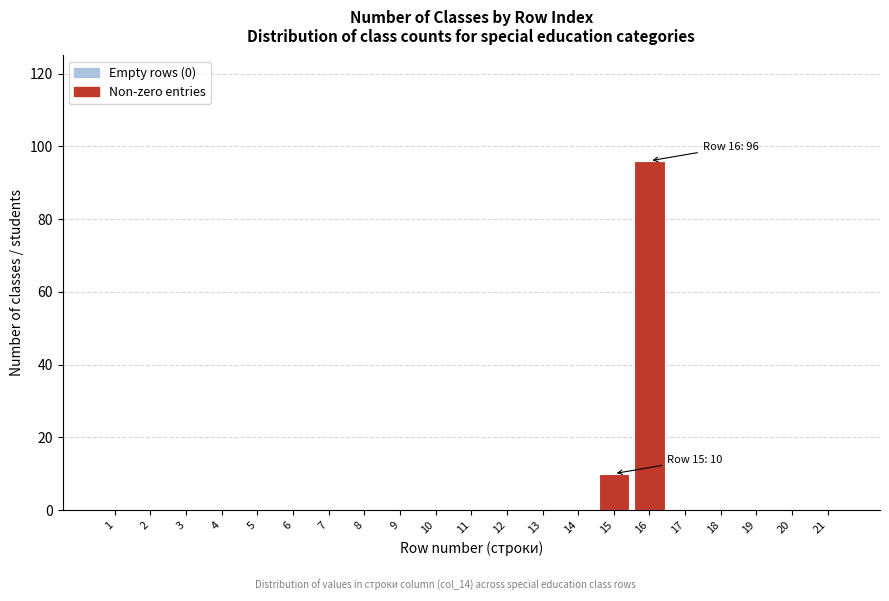

Reading left to right, transcribe all the data shown in this chart.

1=0	2=0	3=0	4=0	5=0	6=0	7=0	8=0	9=0	10=0	11=0	12=0	13=0	14=0	15=10	16=96	17=0	18=0	19=0	20=0	21=0